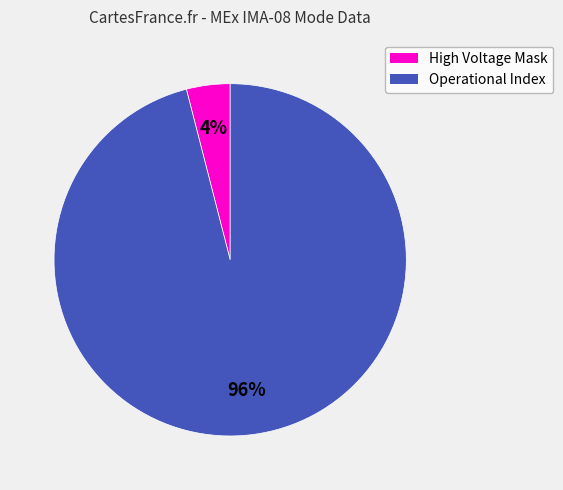

Is there a majority slice in this chart?

Yes